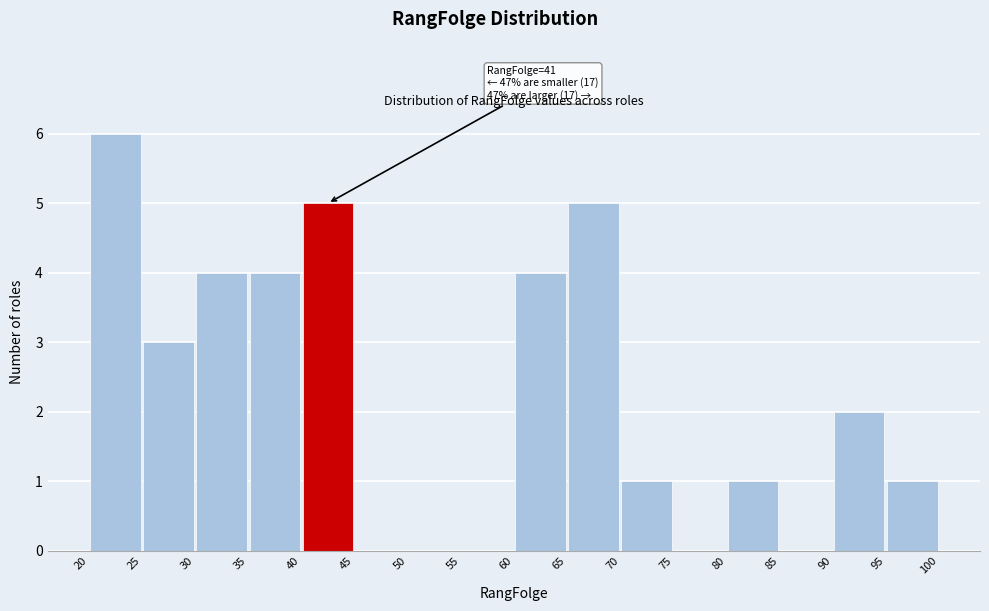

Over which range of the x-axis is the bar tallest?

20 to 25